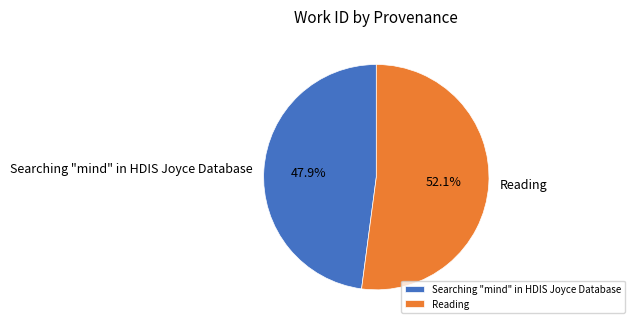

How many segments does this pie chart have?

2